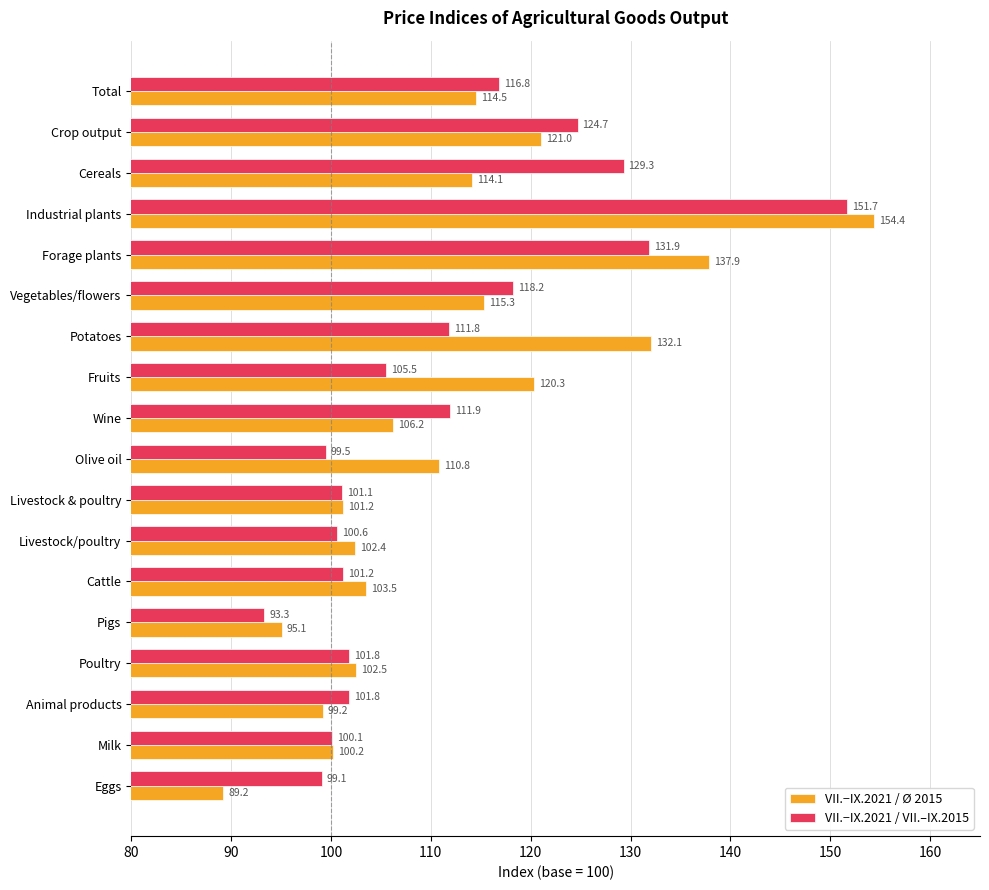

At how many categories does at least one series exceed 126?

4